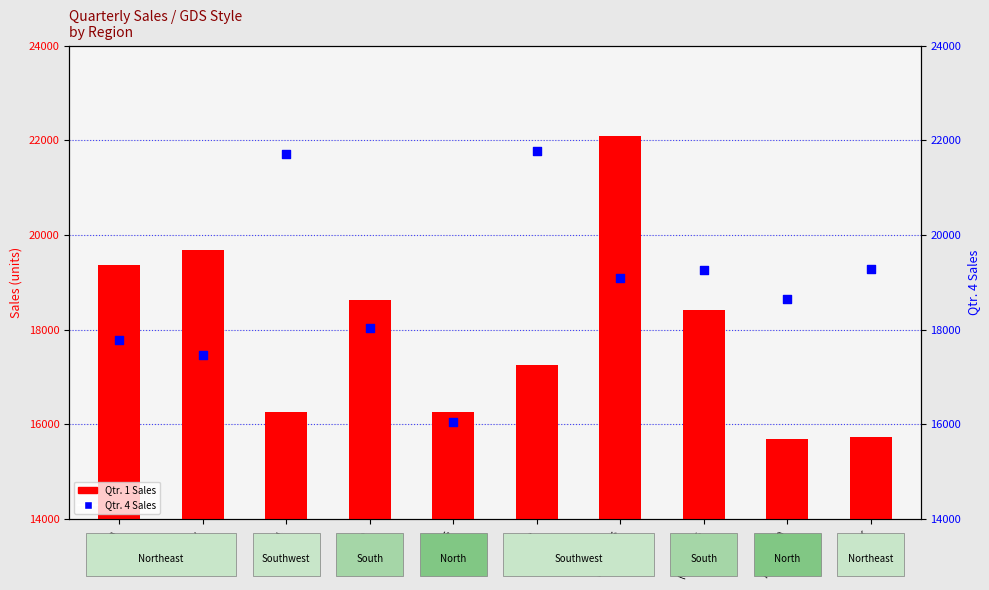

Which series reaches the maximum Y coordinate?

Qtr. 1 Sales